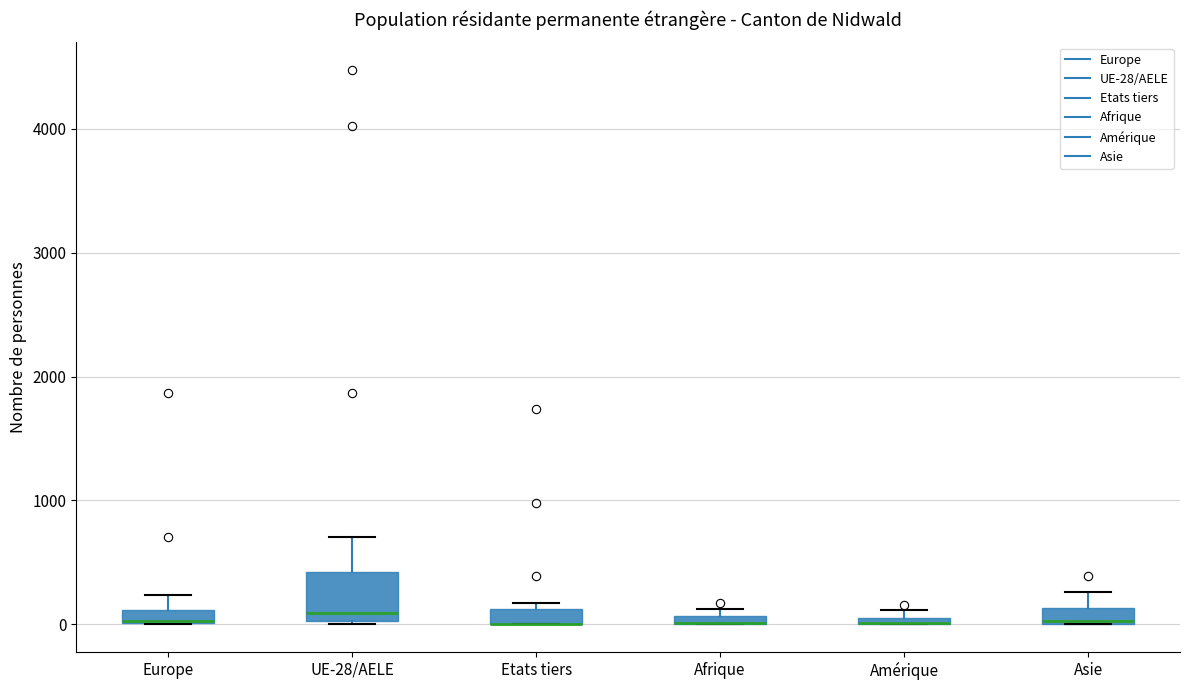

Which box is the tallest, from its lower edge to its upper edge?

UE-28/AELE